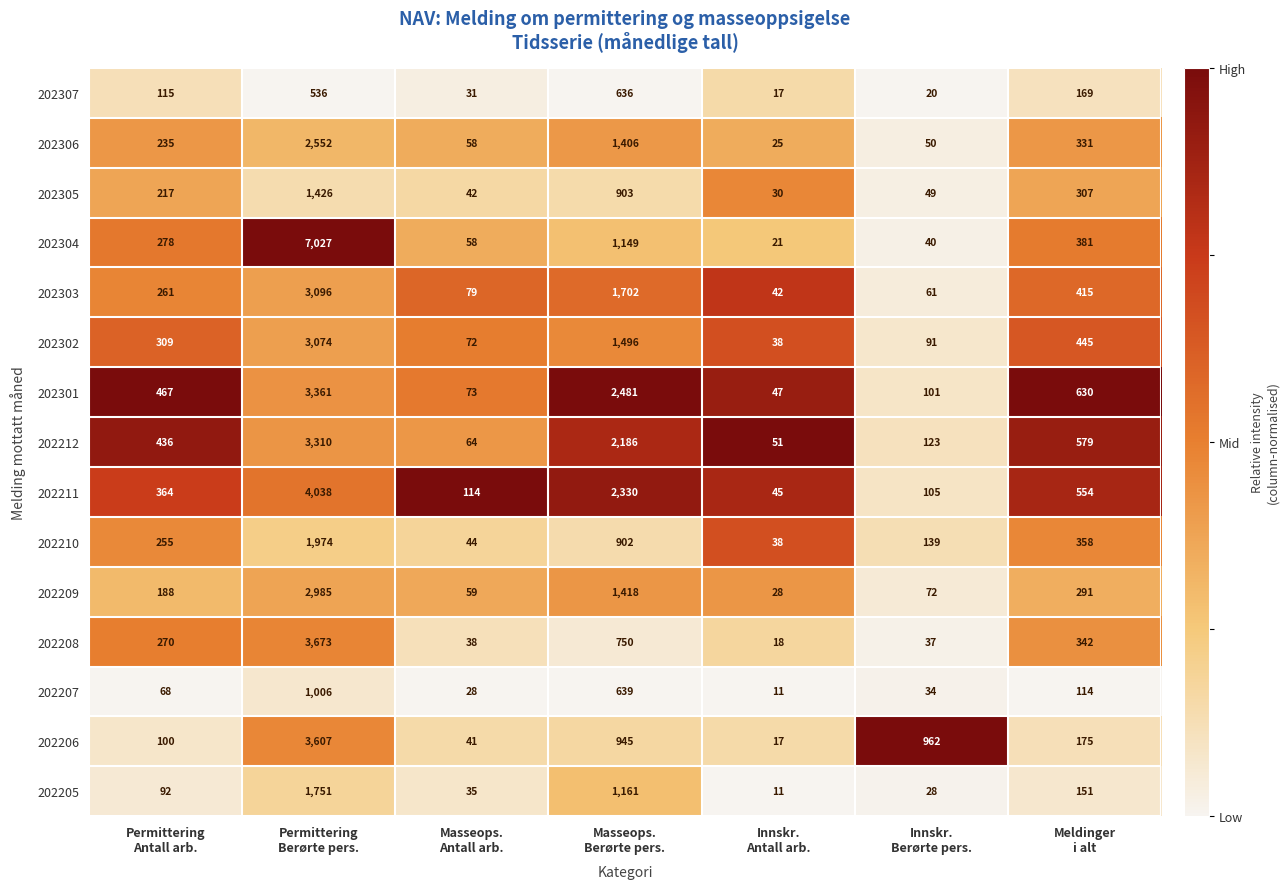

What is the difference between the maximum and second lowest values in the 202206 series?

3566